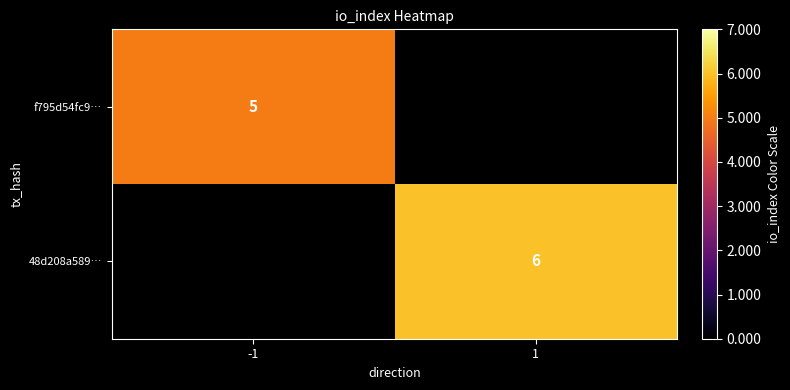

The 48d208a589… series shows 6 at 1. True or false?

True